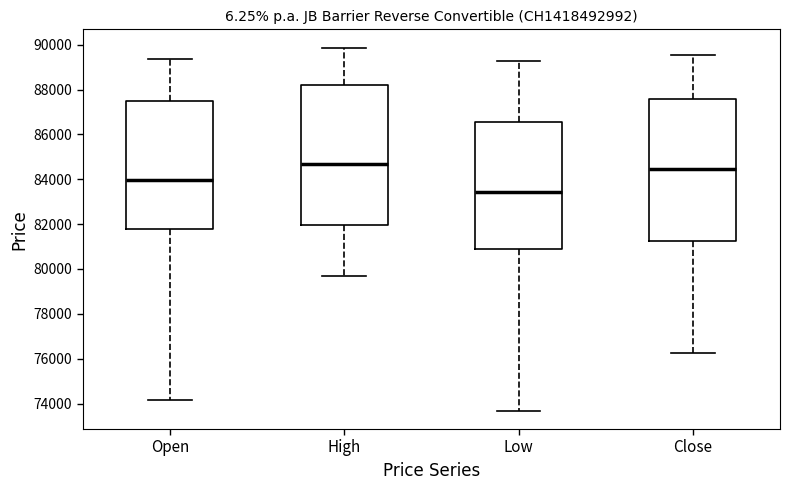

Where is the lower edge of the box for Close on the y-axis? The values are not printed on the chart, so give them approximately, as read against the axis.

81200